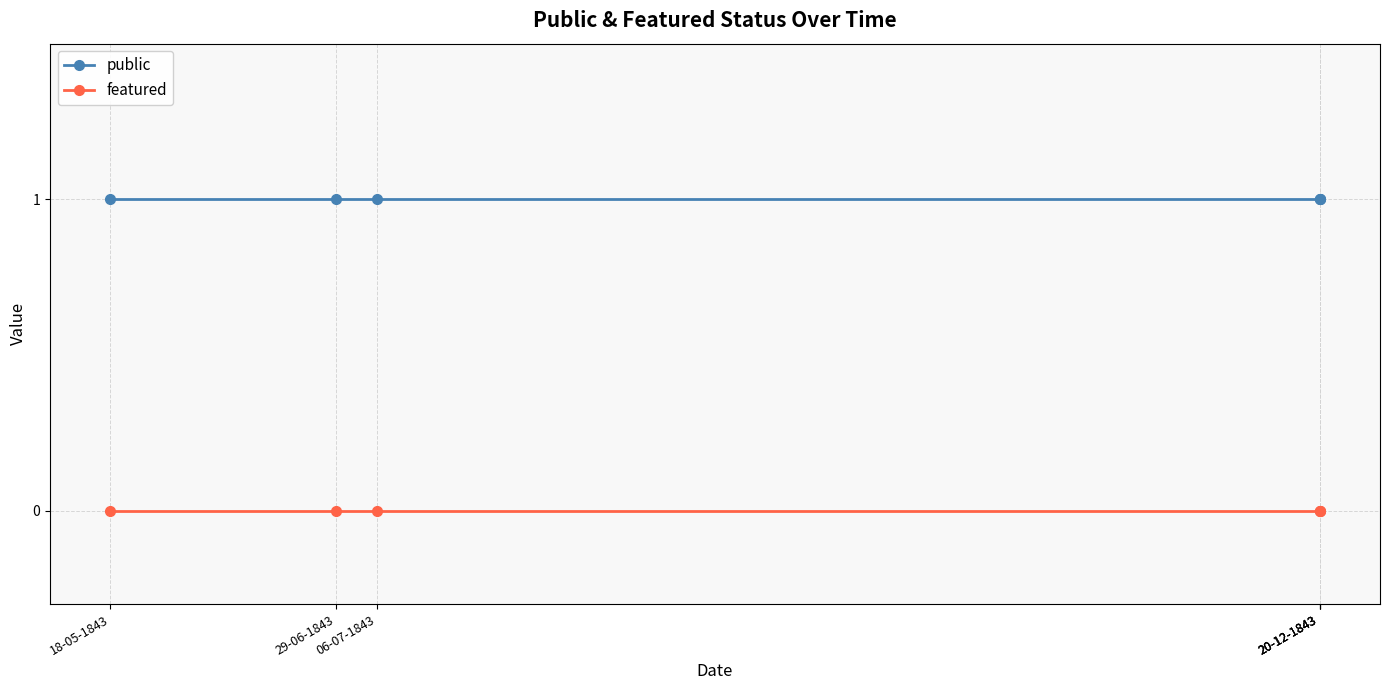

Rank the series at 20-12-1843 from highest to lowest value.

public, featured